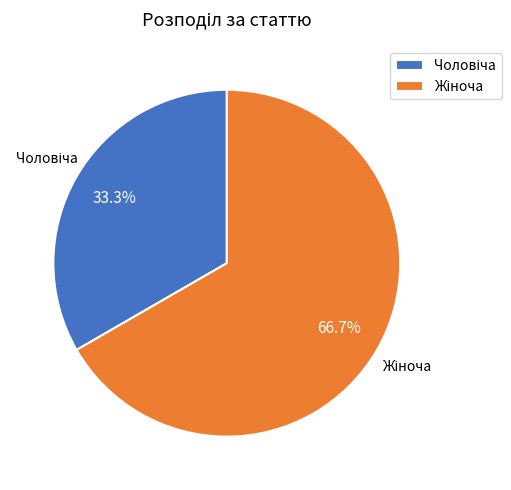

Is there any slice that represents more than half of the pie?

Yes